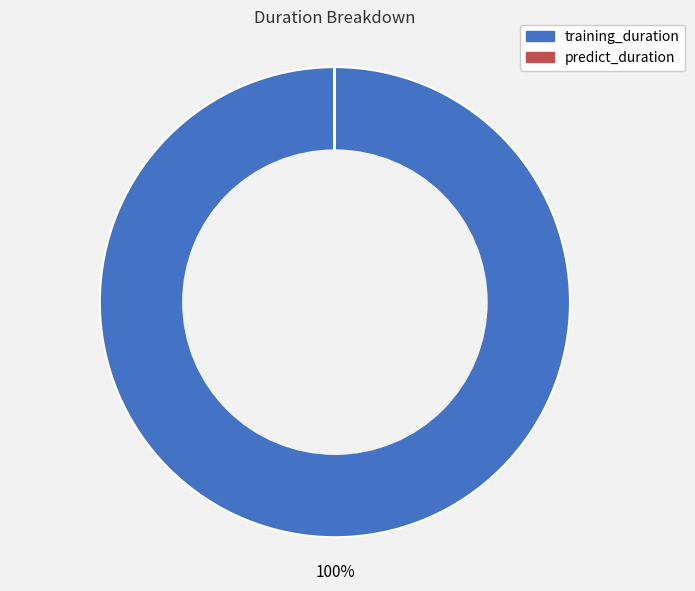

The training_duration slice represents 94% of the pie. True or false?

False